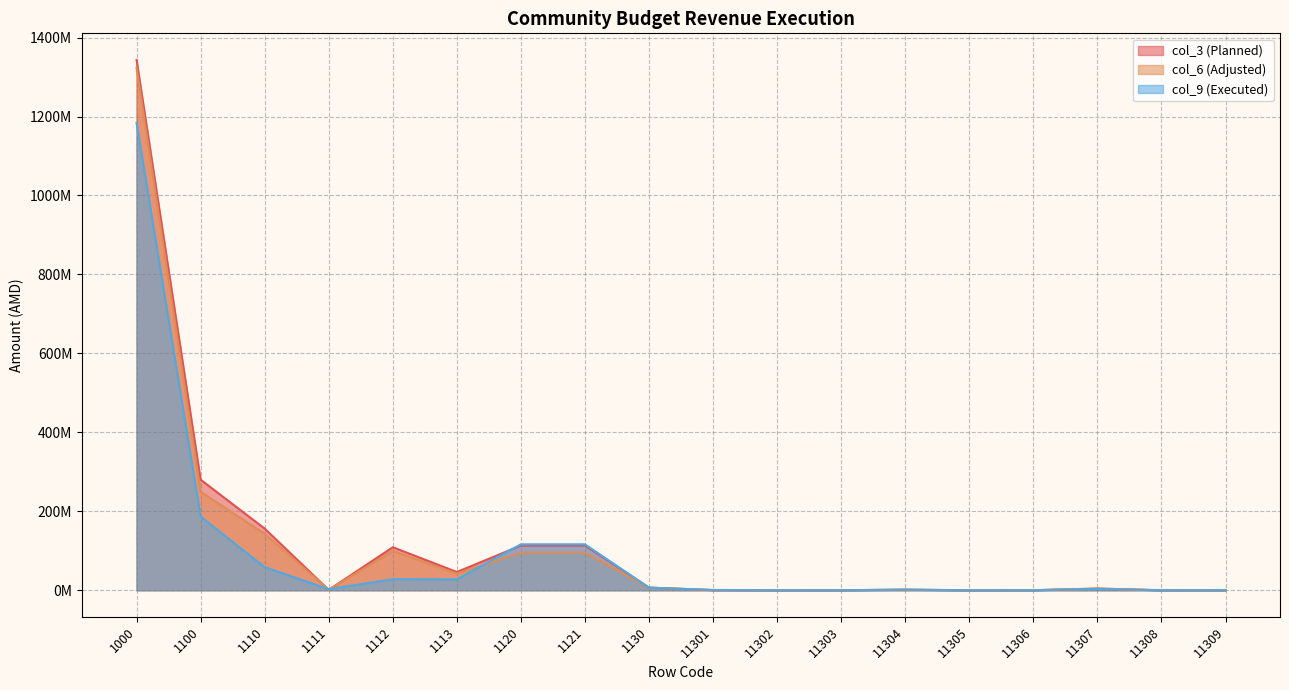

How many positive values does the col_9 (Executed) series have?

15